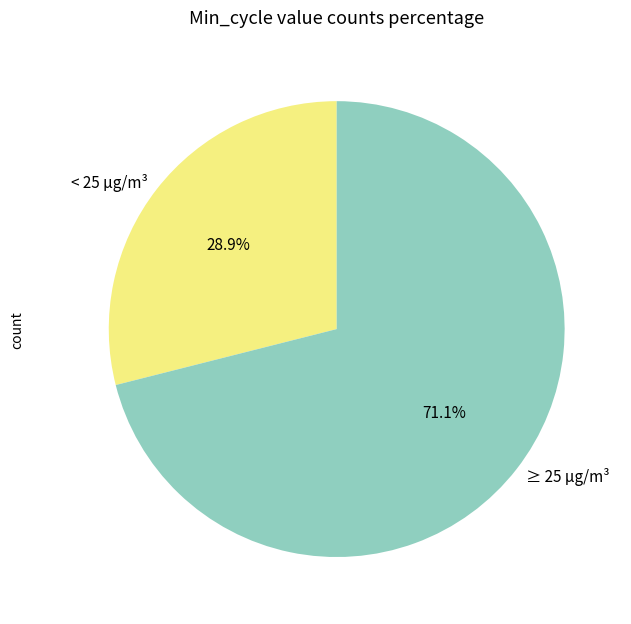

Is the sum of ≥ 25 µg/m³ and < 25 µg/m³ greater than half?

Yes